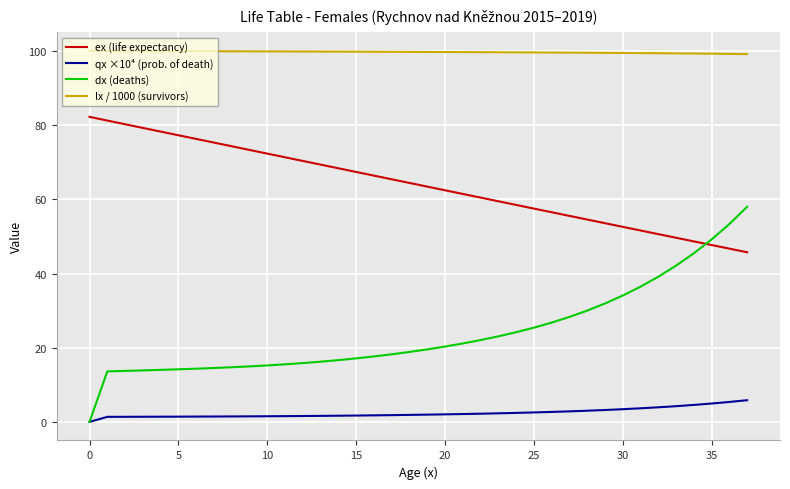

Which series has the widest spread of values?

dx (deaths)